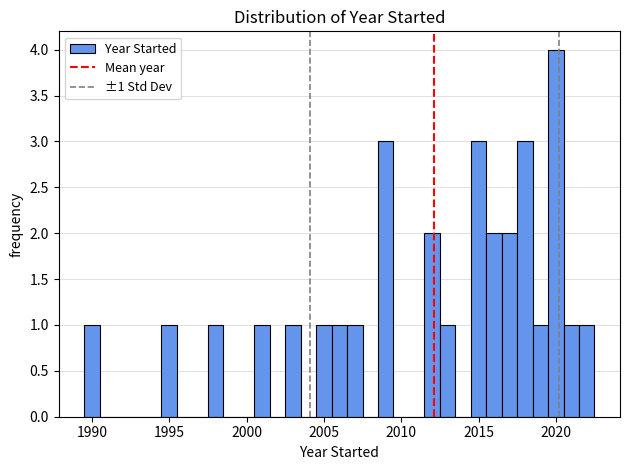

Around what value on the x-axis is the tallest bar? Give the approximate position of its centre, as read against the axis.

2020.0